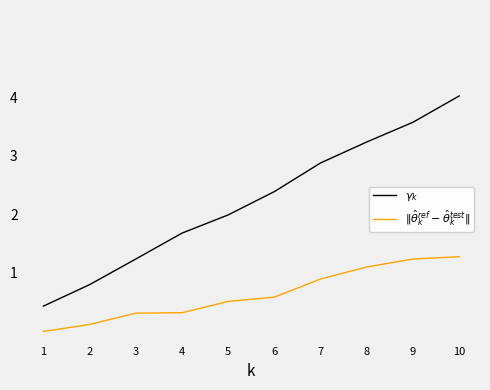

Which series has the widest spread of values?

$\gamma_k$